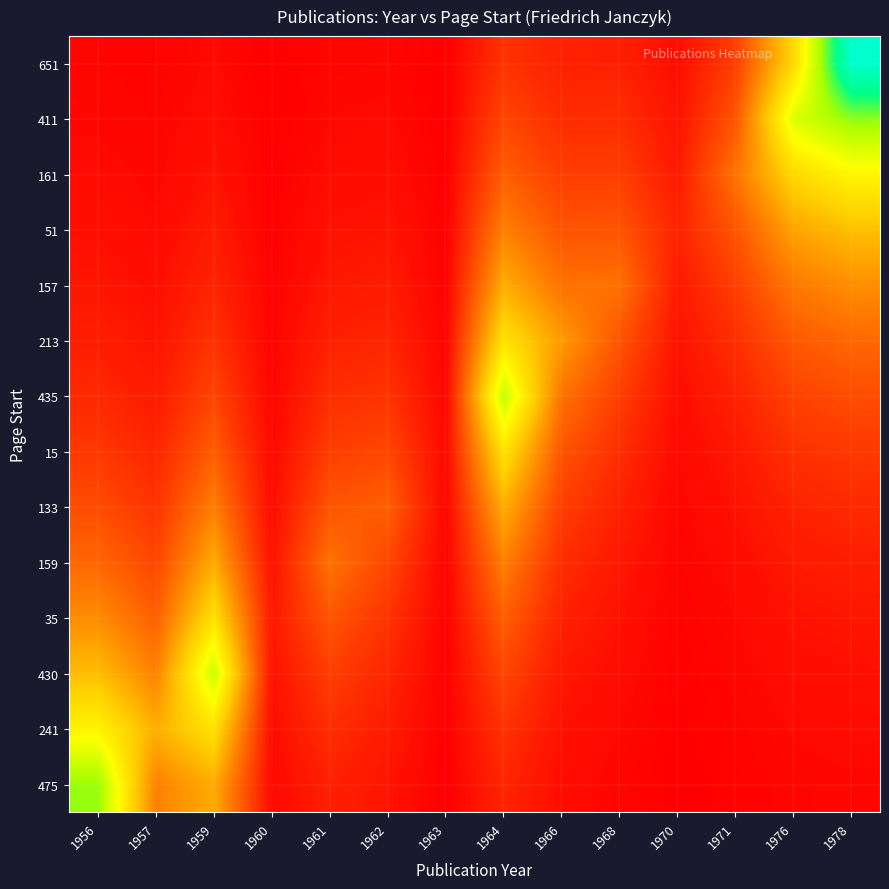

Which label corresponds to the smallest value in the chart?

1960